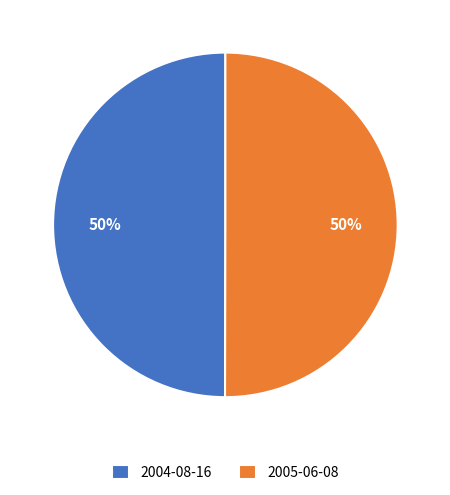

What percentage is the 2005-06-08 slice, to the nearest percent?

50%